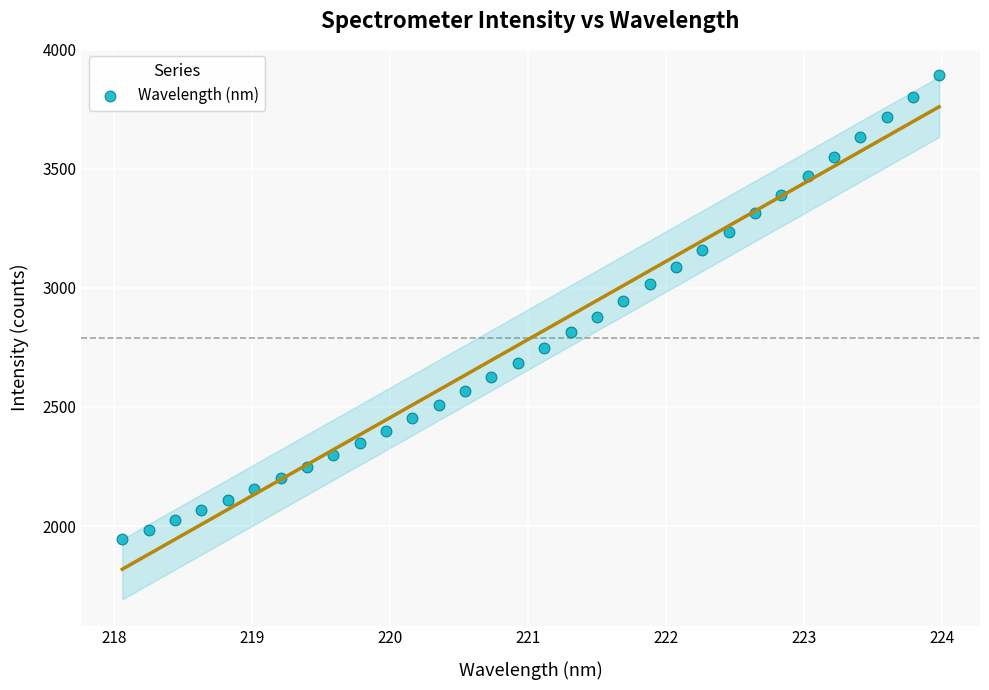

What is the range of X values (max minus min)?

5.9